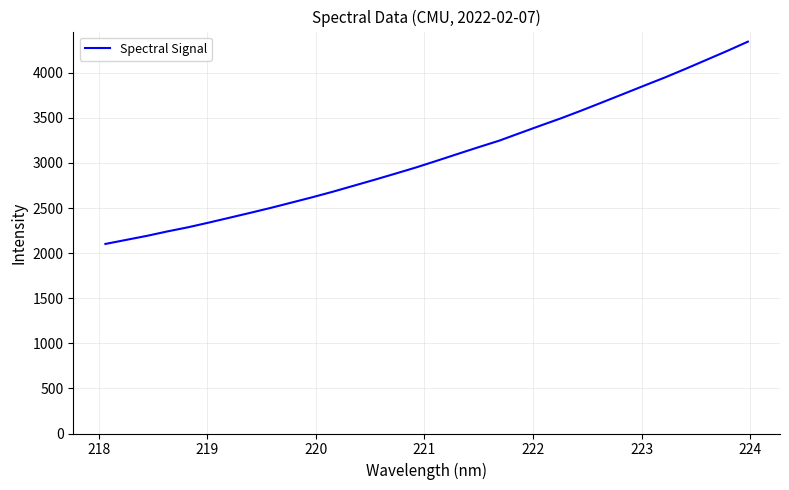

What is the difference between the maximum and minimum values?

2242.9